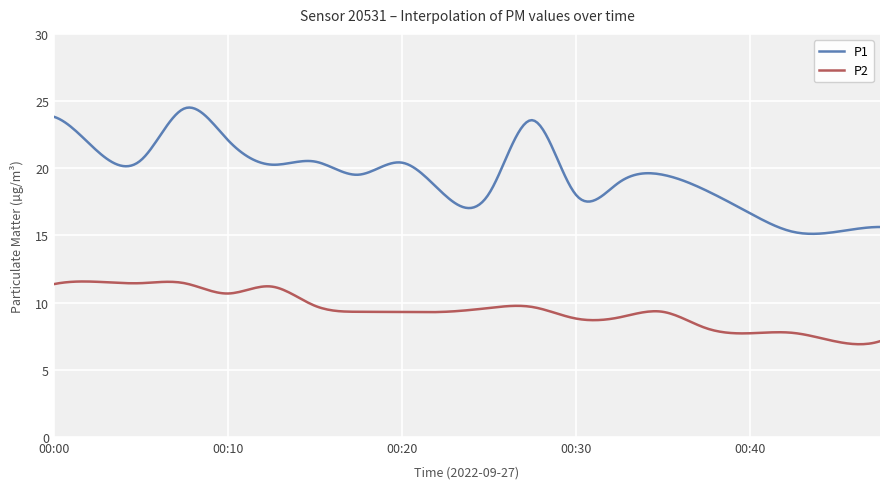

List the series in order of their peak value, highest first.

P1, P2